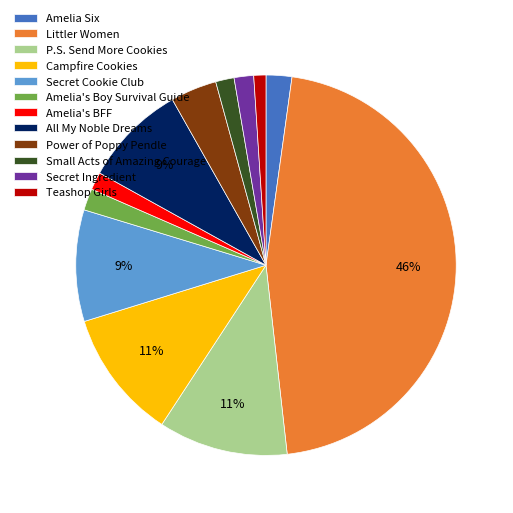

Which slice is the largest?

Littler Women